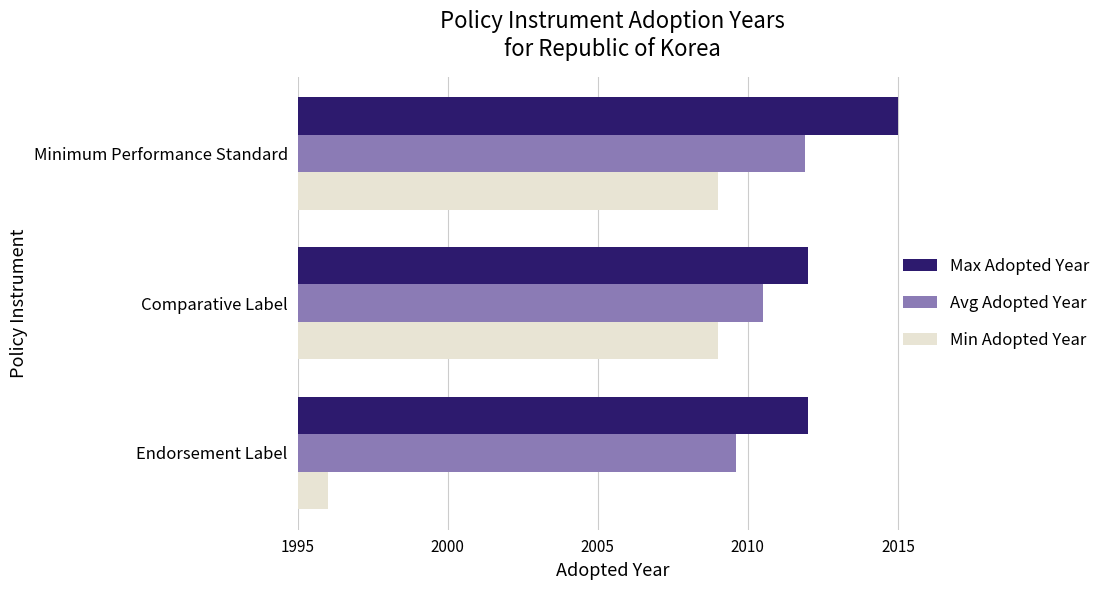

How many bars are there in each group?

3